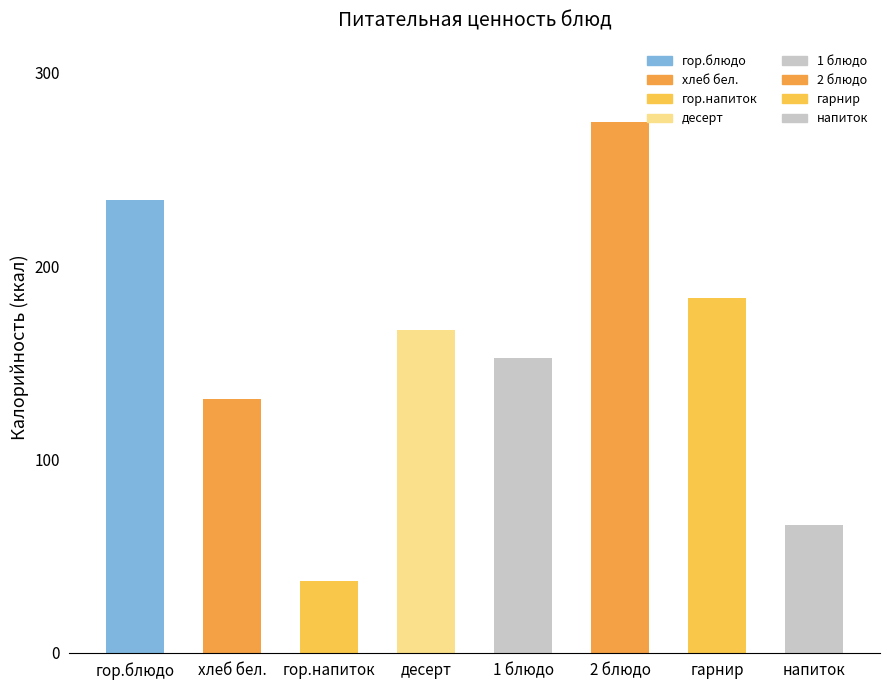

What is the average value?

155.7